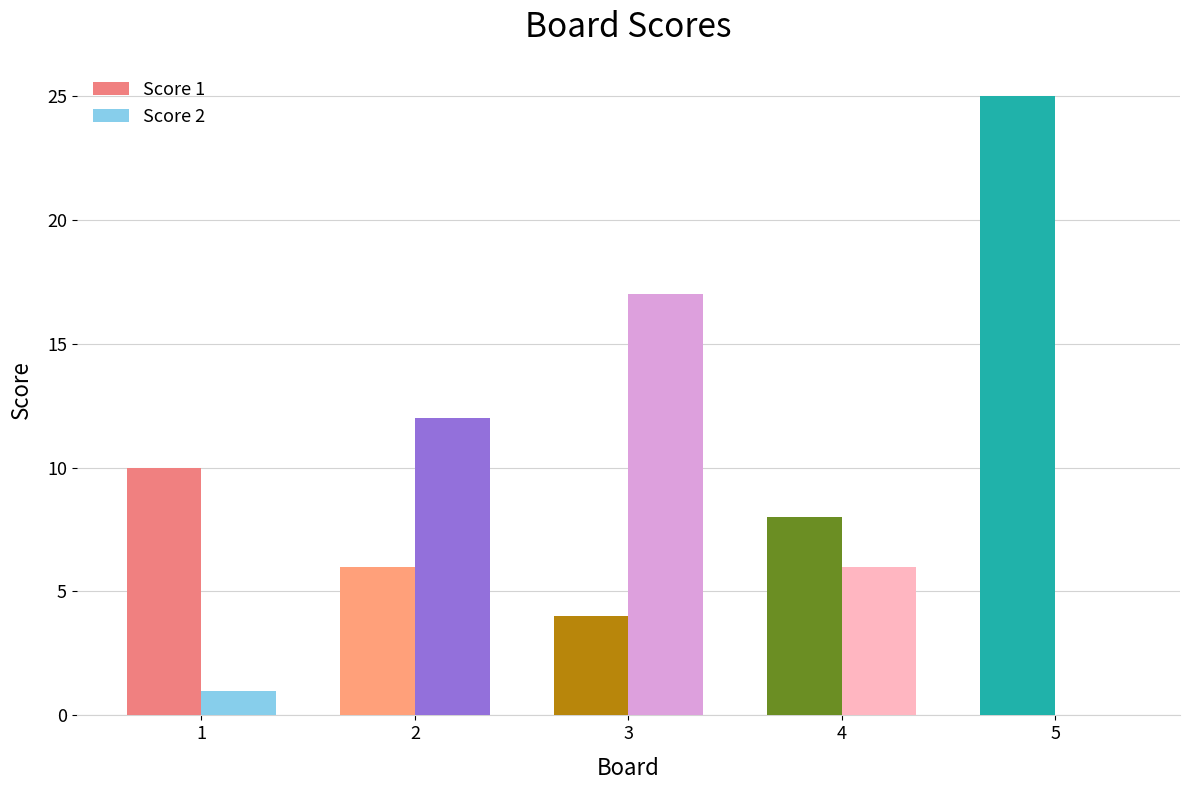

What is the spread (max minus min) of values at 2?

6